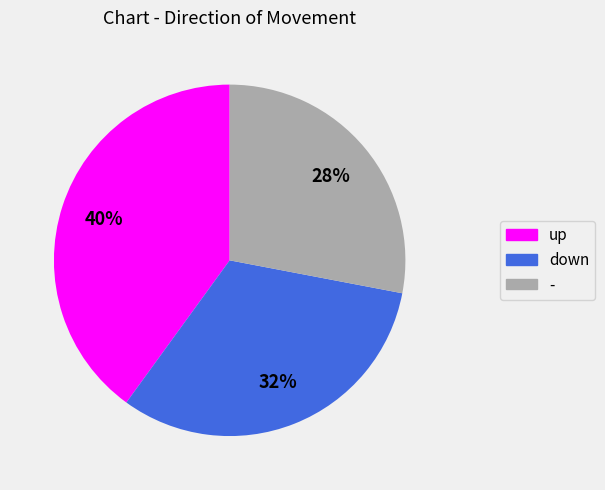

Which slice is the smallest?

-